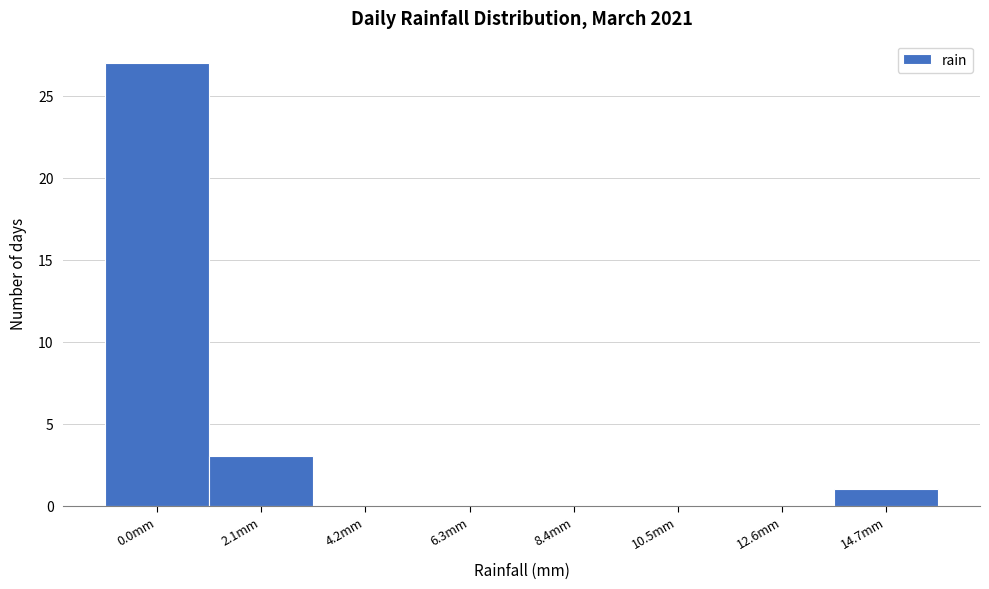

Reading left to right, what are all the values shown in this chart?

0.0mm=27	2.1mm=3	4.2mm=0	6.3mm=0	8.4mm=0	10.5mm=0	12.6mm=0	14.7mm=1